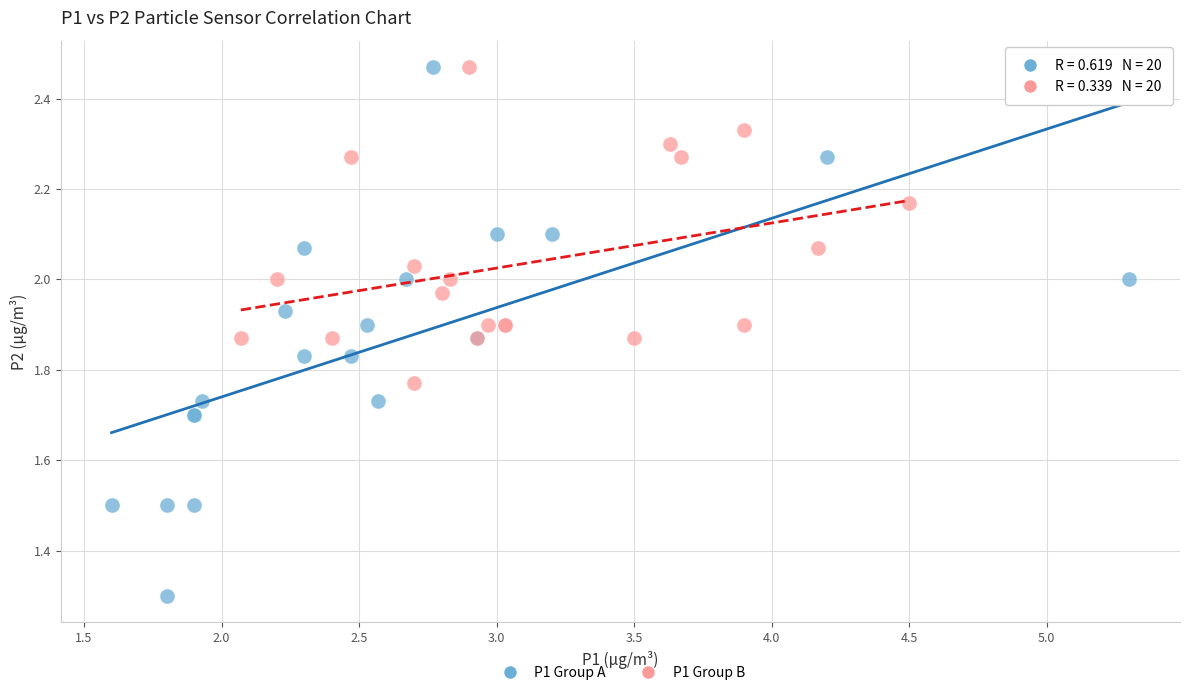

What are all the series names shown in the legend?

P1 Group A, P1 Group B